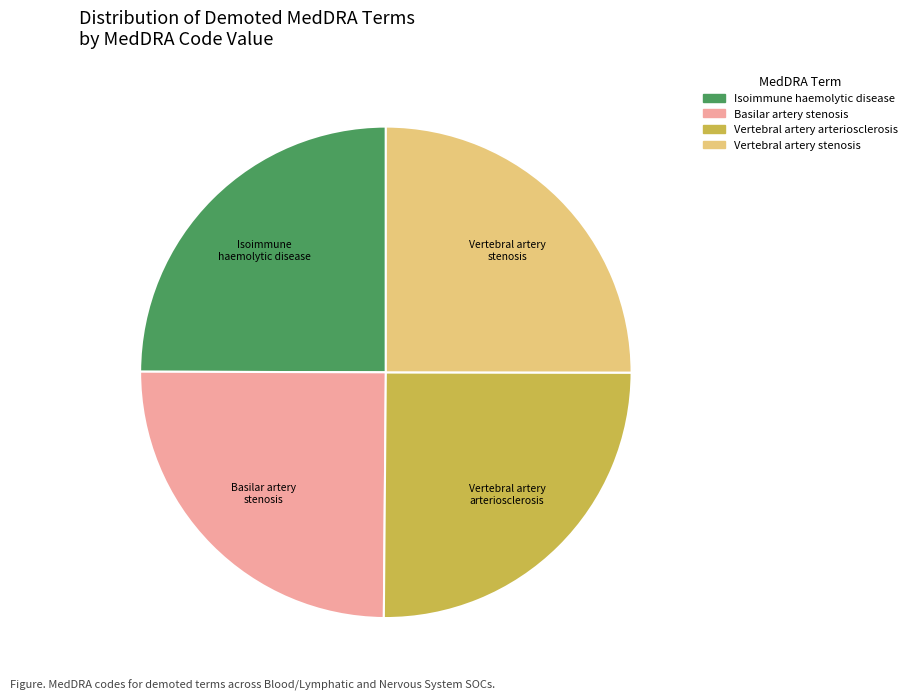

Approximately how many times larger is the value at Vertebral artery stenosis compared to Isoimmune haemolytic disease?

1.0